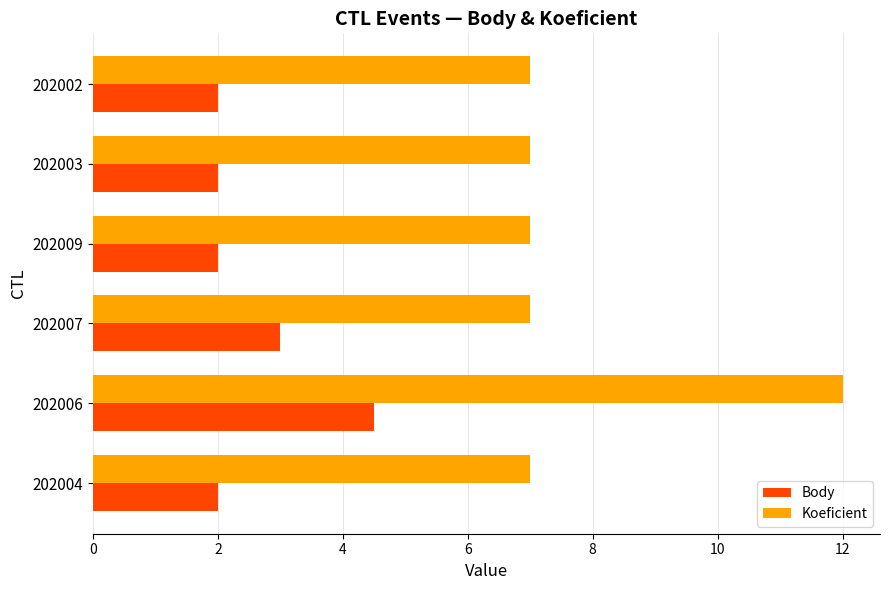

What is the minimum value shown in the chart?

2.0